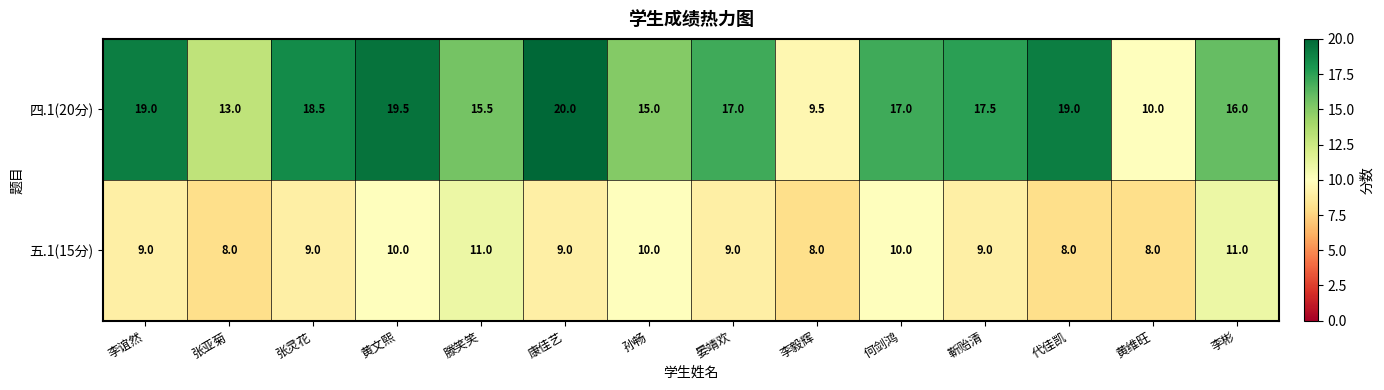

Where does the 四.1(20分) series first go above 17?

李谊然